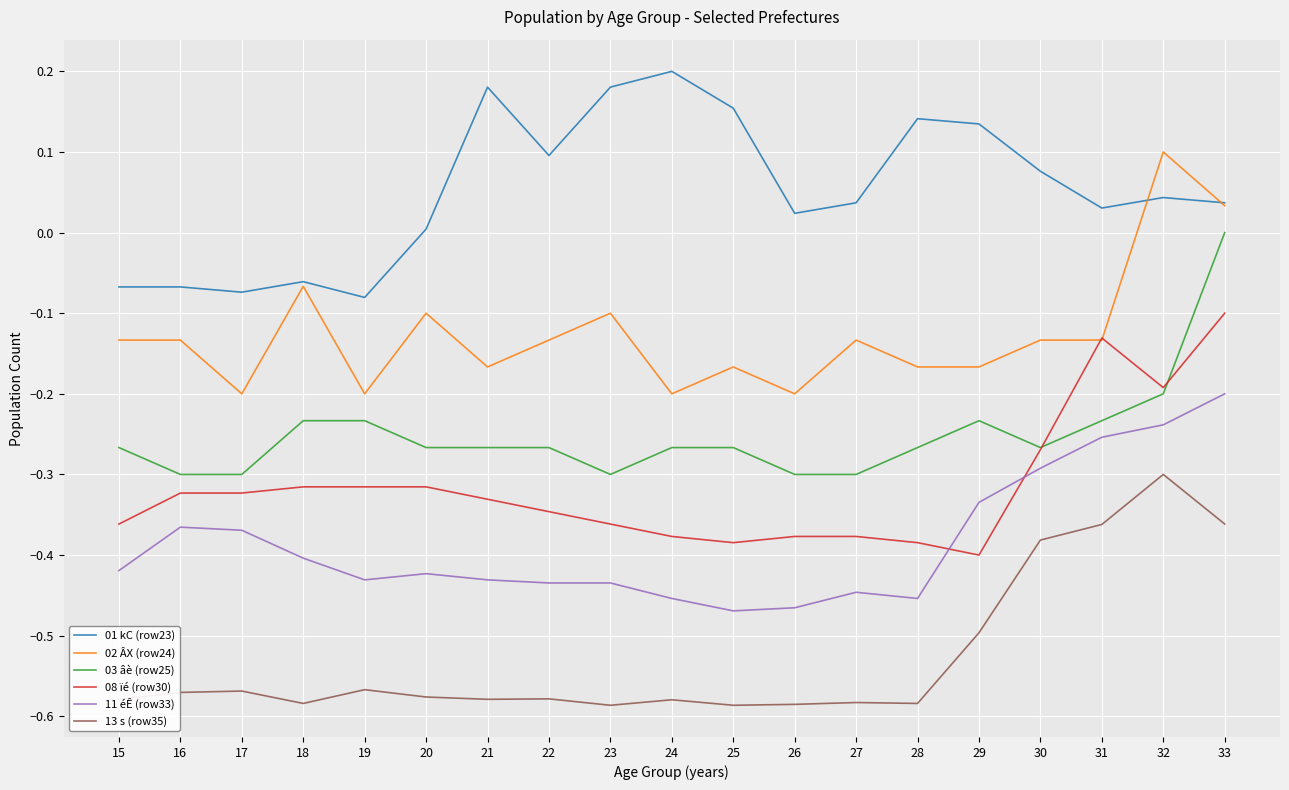

At 23, list the series in order from smallest to largest.

13 s (row35), 11 éÊ (row33), 08 ïé (row30), 03 âè (row25), 02 ÂX (row24), 01 kC (row23)